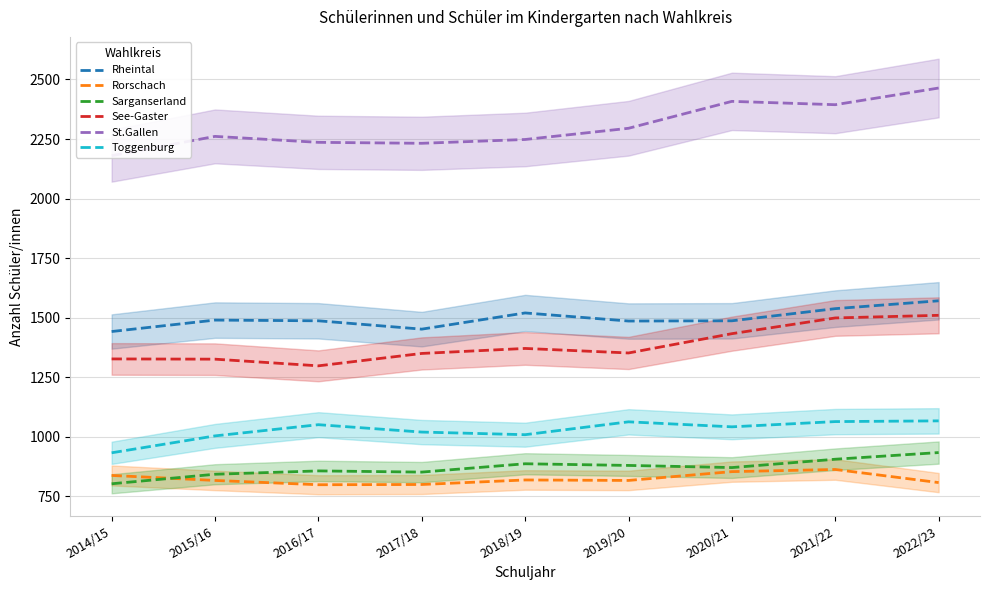

True or false: Toggenburg and Sarganserland intersect in this chart.

False